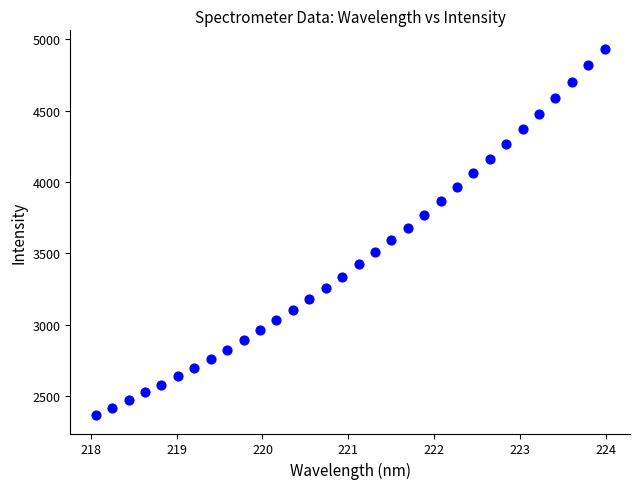

What is the range of Y values (max minus min)?

2566.2